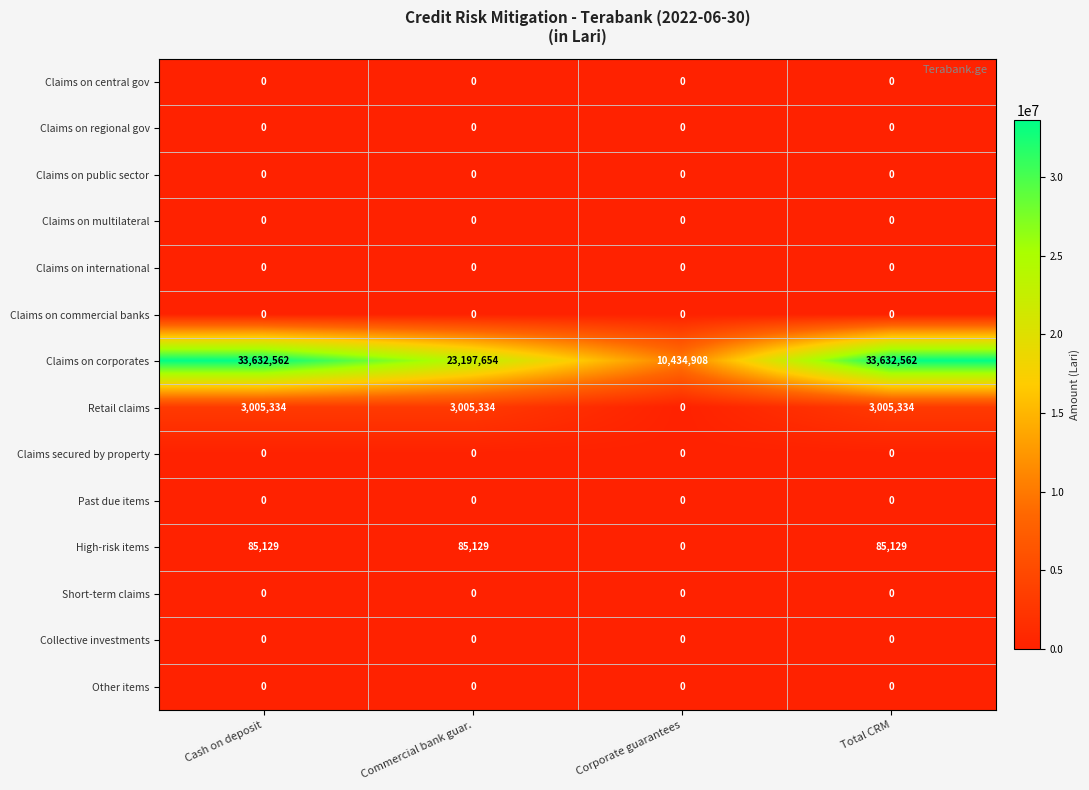

Which series changed the most between Commercial bank guar. and Corporate guarantees?

Claims on corporates